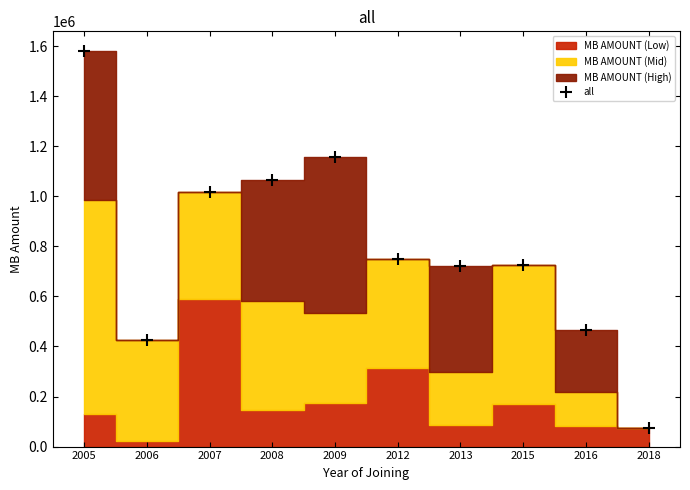

What is the smallest value displayed?

76064